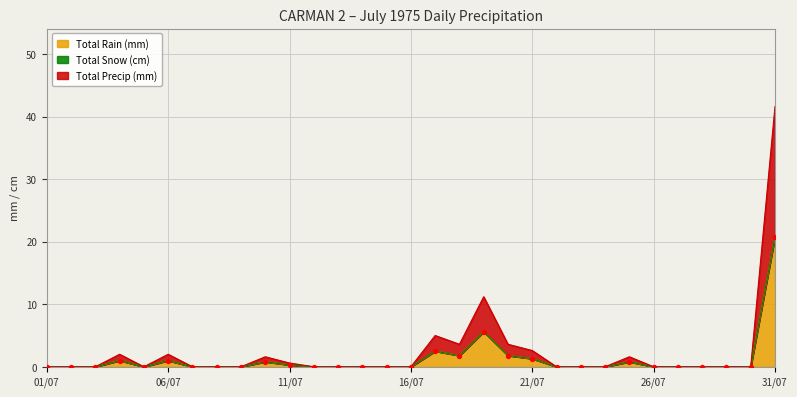

At how many categories does at least one series exceed 20?

1